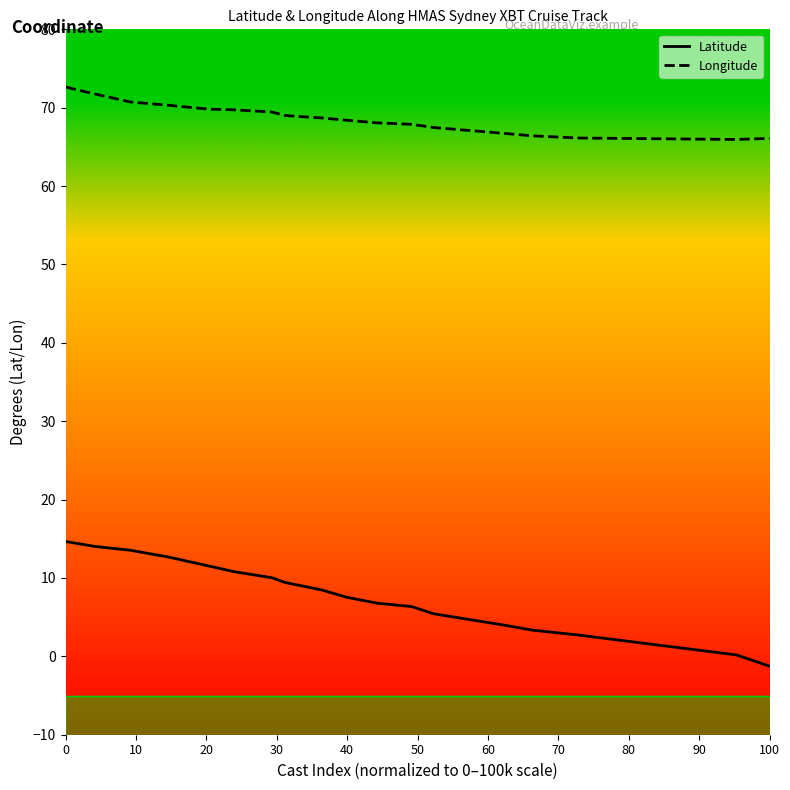

What is the lowest value of the Longitude series?

66.0